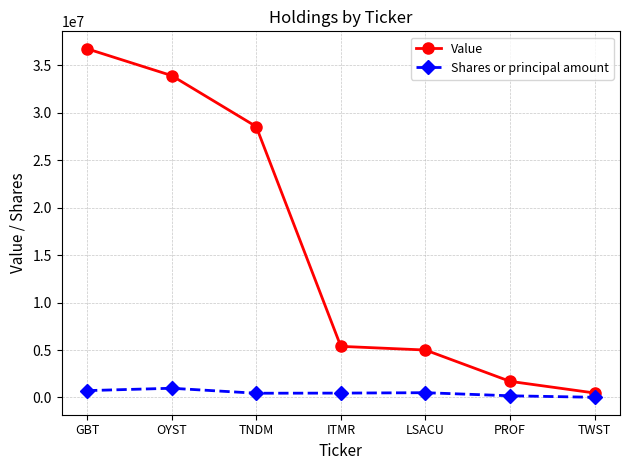

What is the sum of the Shares or principal amount values at TWST and OYST?

984802